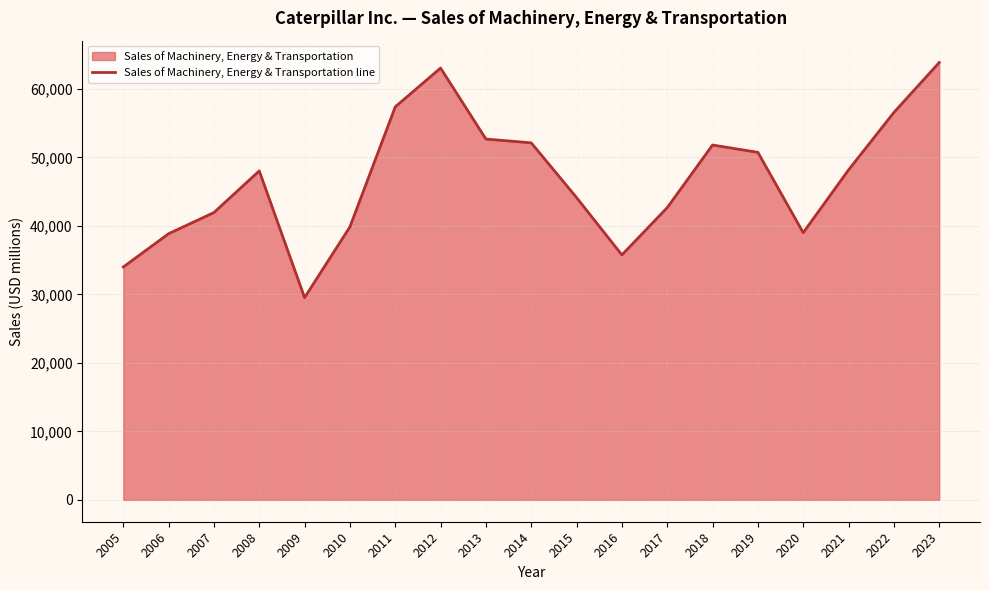

How many lines are shown in the chart?

1